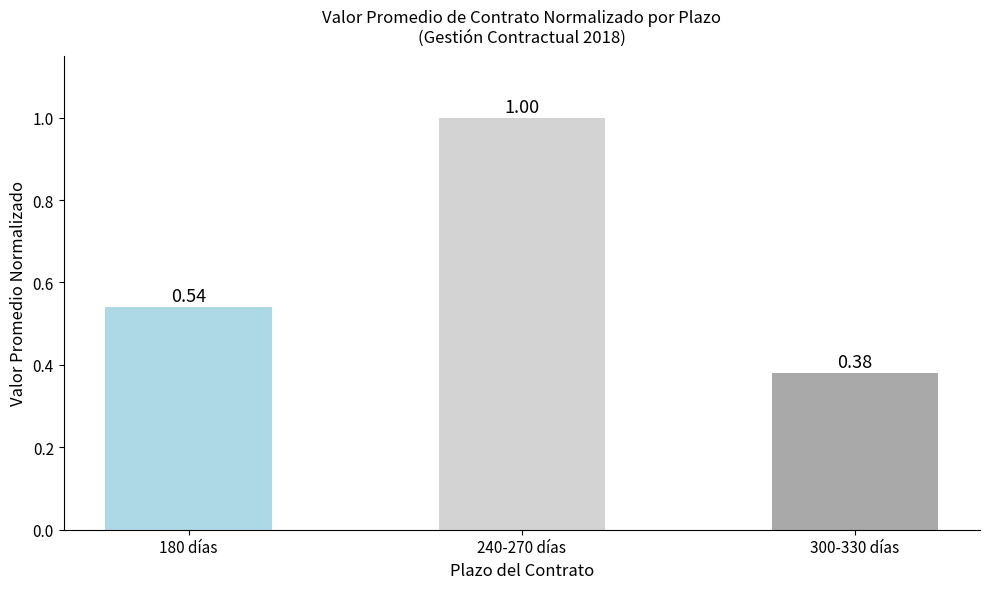

Rank the categories by value from highest to lowest.

240-270 días, 180 días, 300-330 días